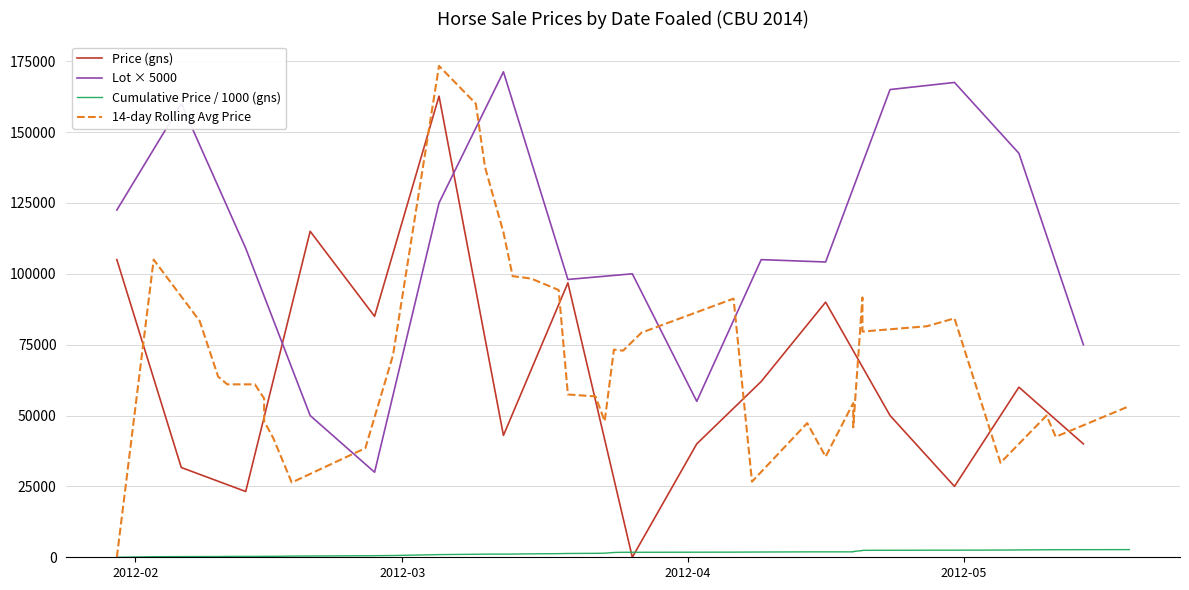

Does the chart have visible grid lines?

Yes